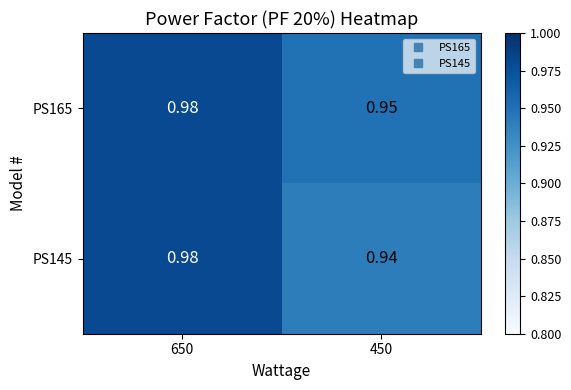

Is the value of PS145 at 650 greater than the value of PS165 at 450?

Yes